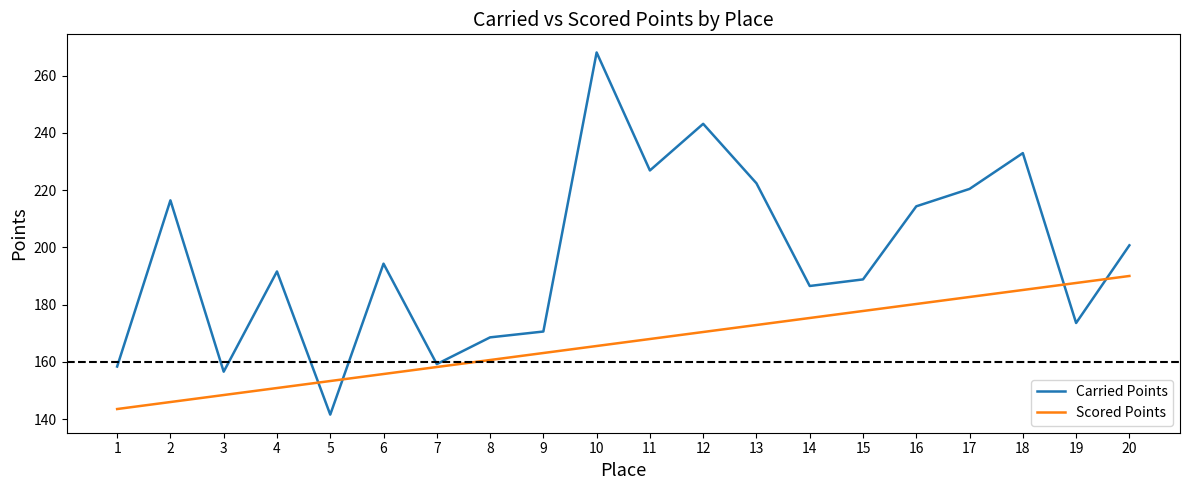

Rank the series at 19 from highest to lowest value.

Scored Points, Carried Points